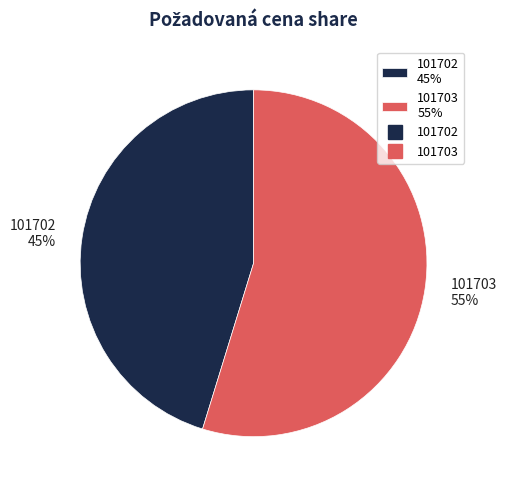

Which slice is the largest?

101703